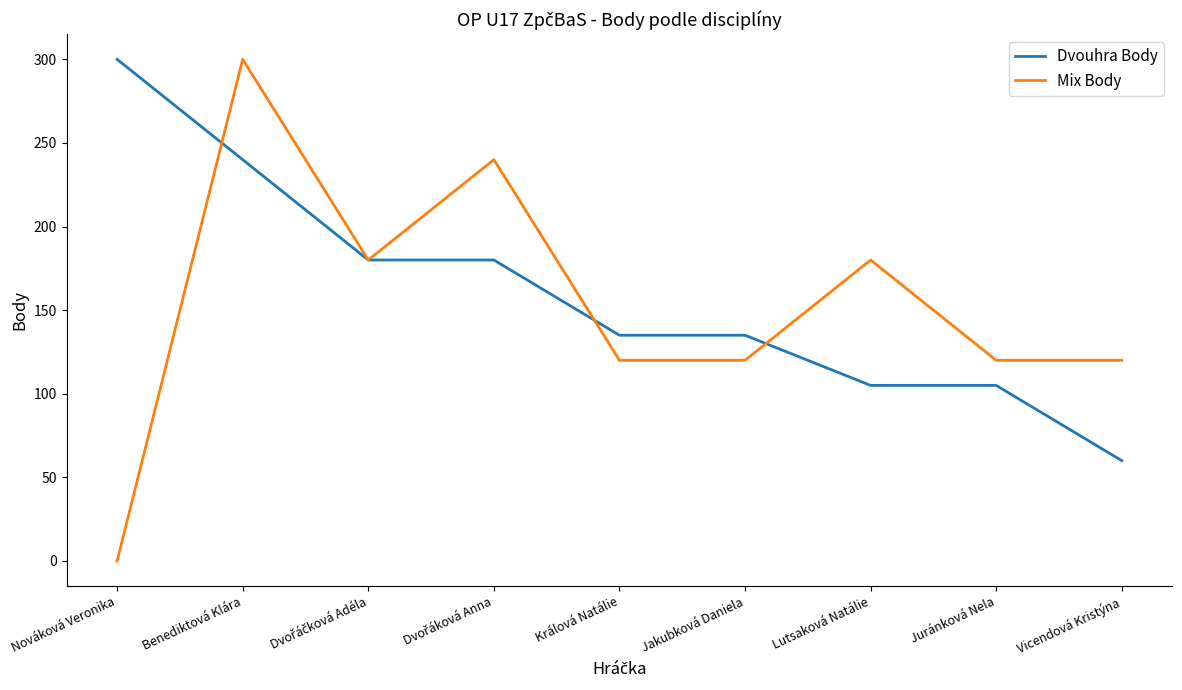

Which series has the largest range (max minus min)?

Mix Body